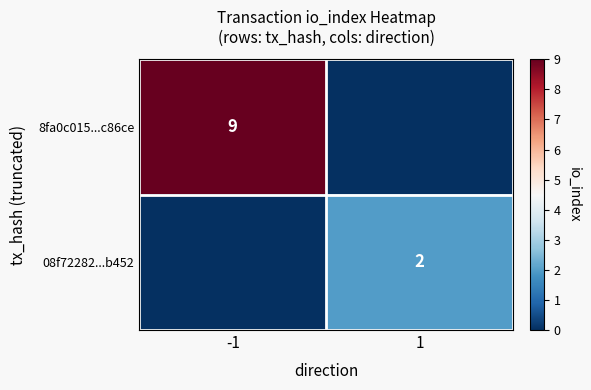

Is it true that 08f72282...b452 equals 3 at 1?

False